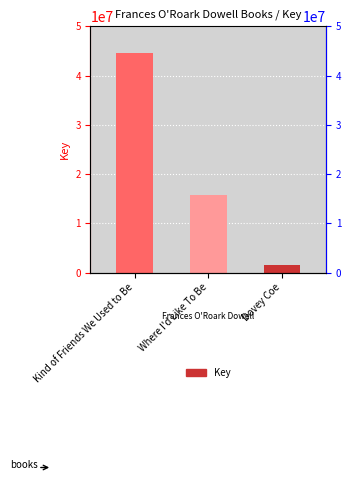

Reading right to left, list all the values displayed in this chart.

Dovey Coe=1563115	Where I'd Like To Be=15855814	Kind of Friends We Used to Be=44619037